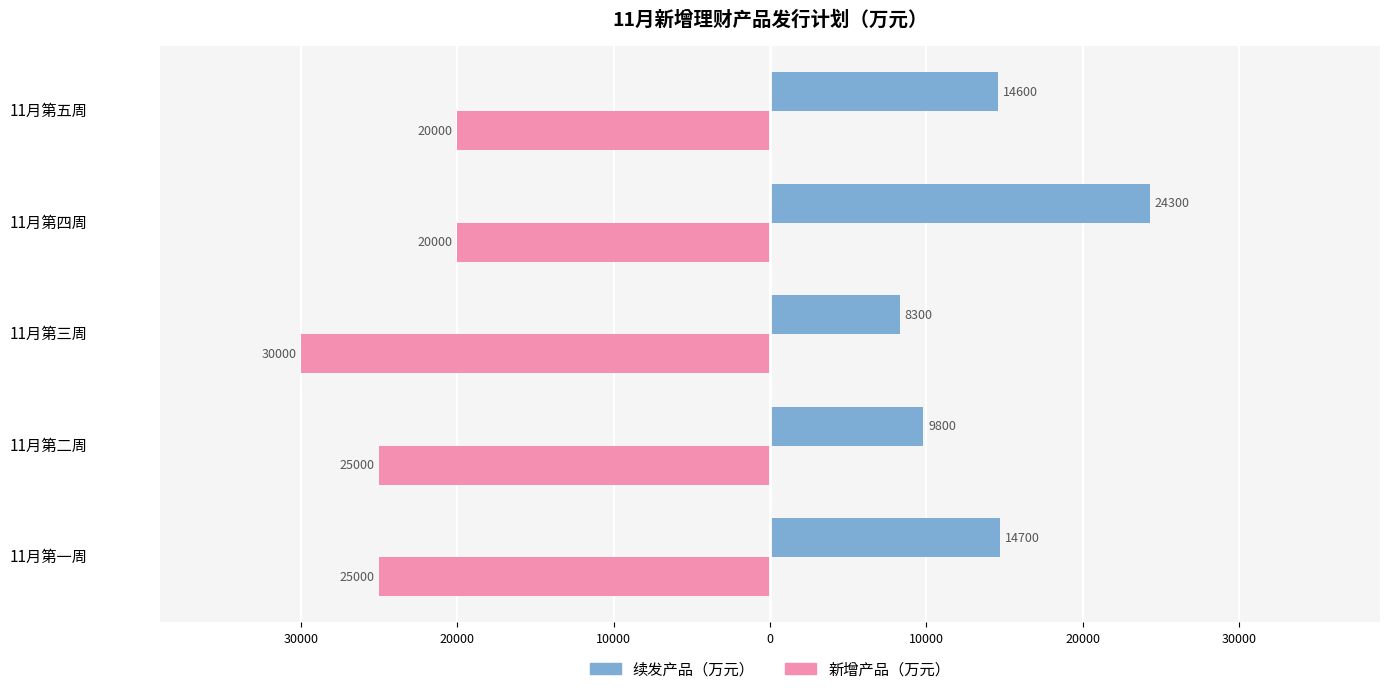

At how many categories does at least one series exceed 18099?

1